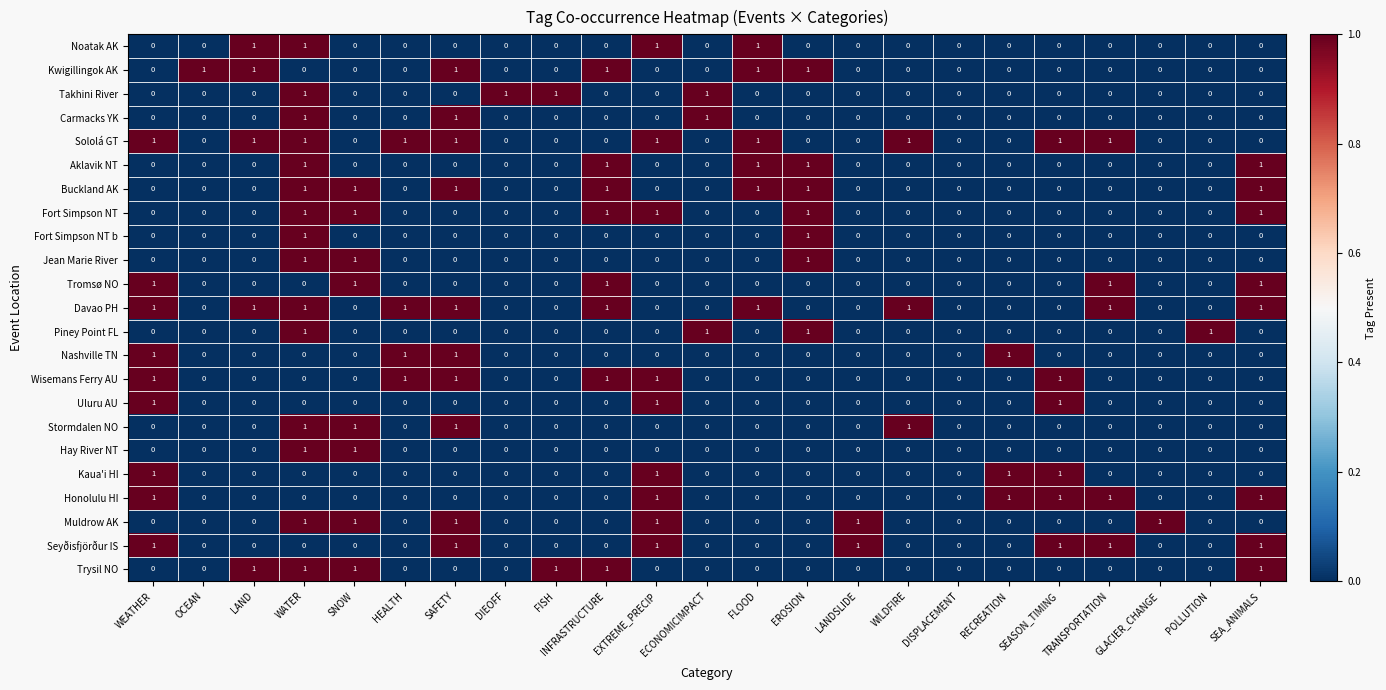

What is the sum of all Kaua'i HI values?

4